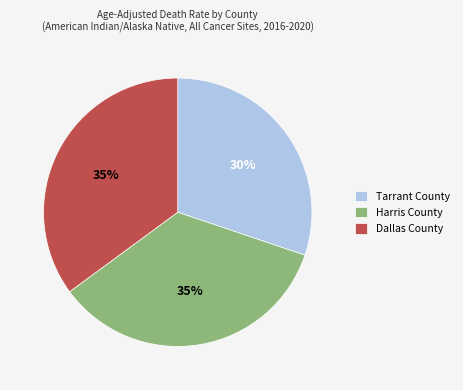

Count the number of slices in the pie.

3